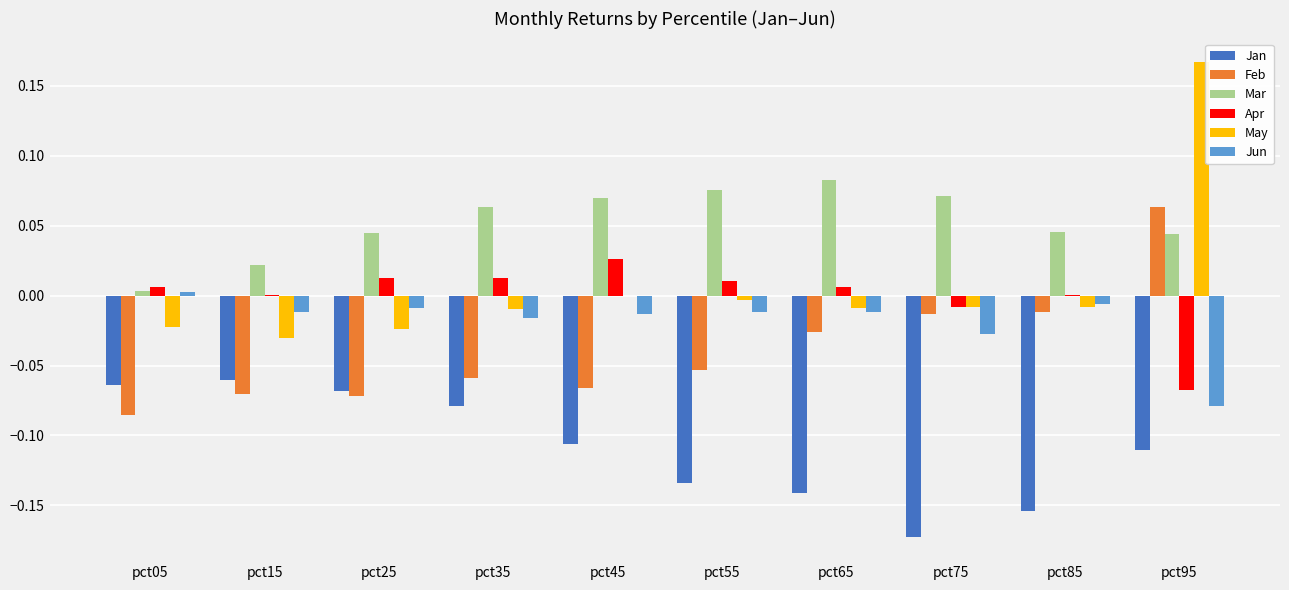

Which category has the highest value in the Feb series?

pct95